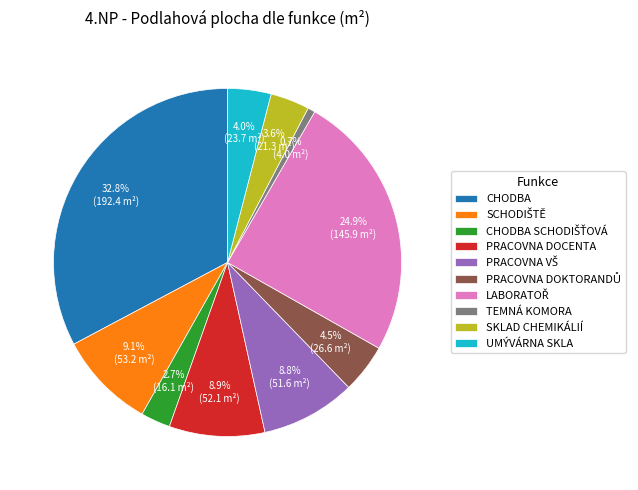

How many slices are in this pie chart?

10